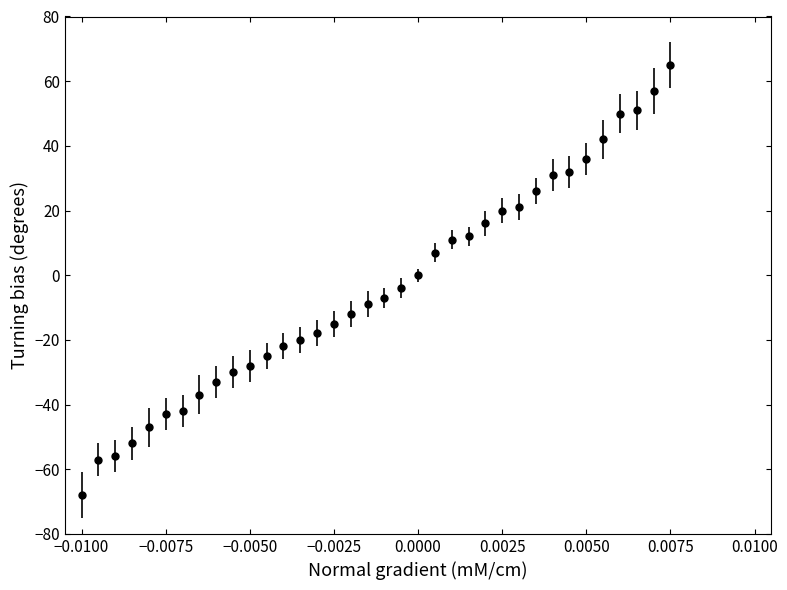

What is the minimum value shown in the chart?

-68